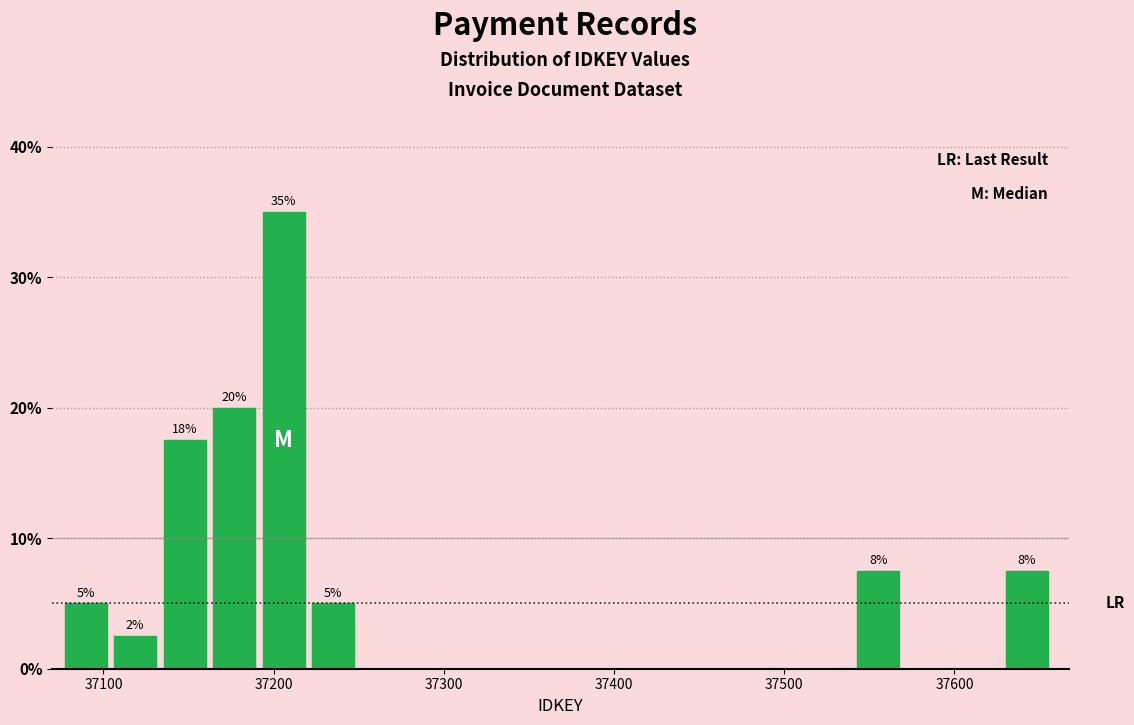

Read against the x-axis, roughly where is the centre of the tallest bar?

37210